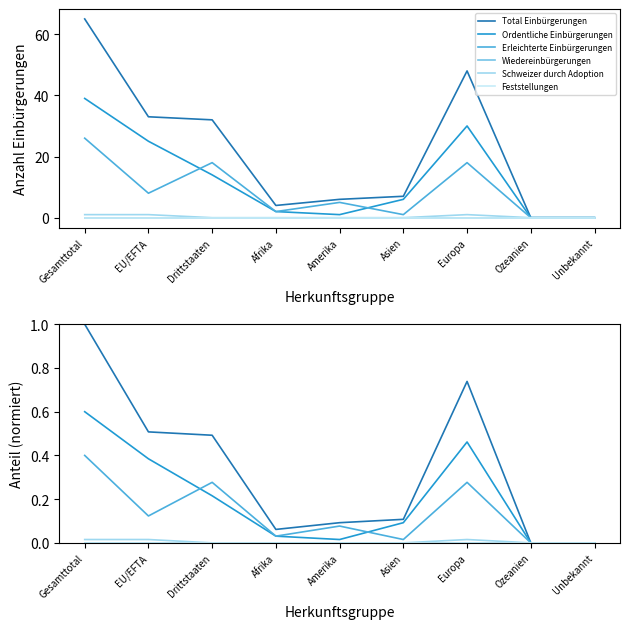

In Ordentliche Einbürgerungen, how many points are lower than both neighbors (excluding endpoints)?

1